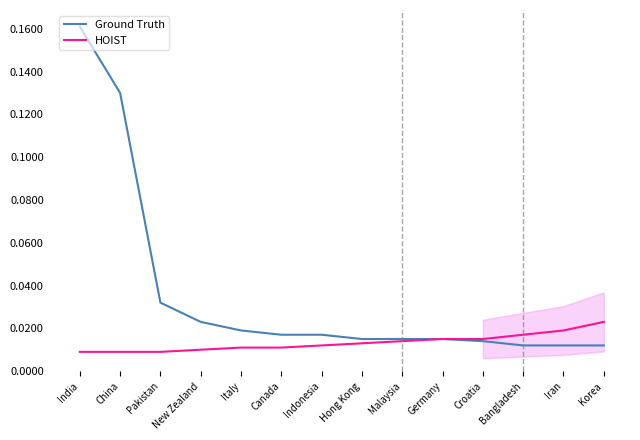

True or false: HOIST has more than 0 interior local peaks.

False